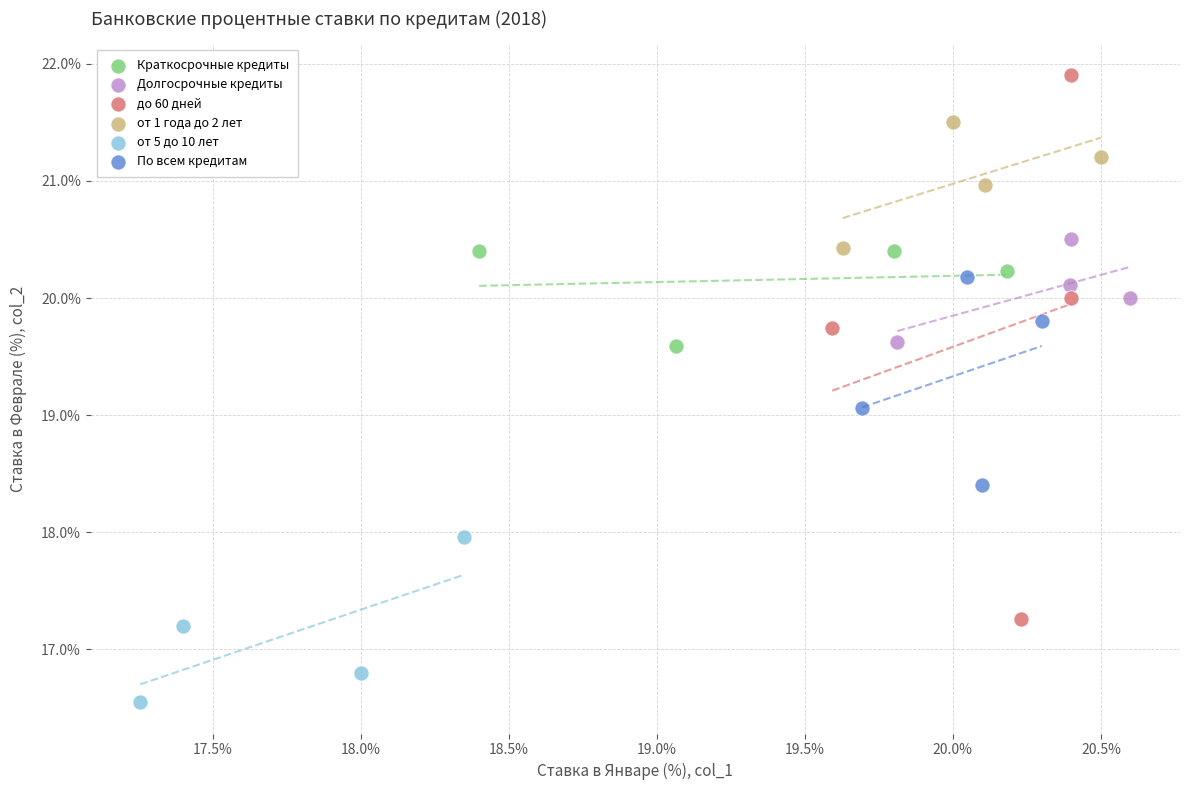

Which series has the largest Y range (max minus min)?

до 60 дней